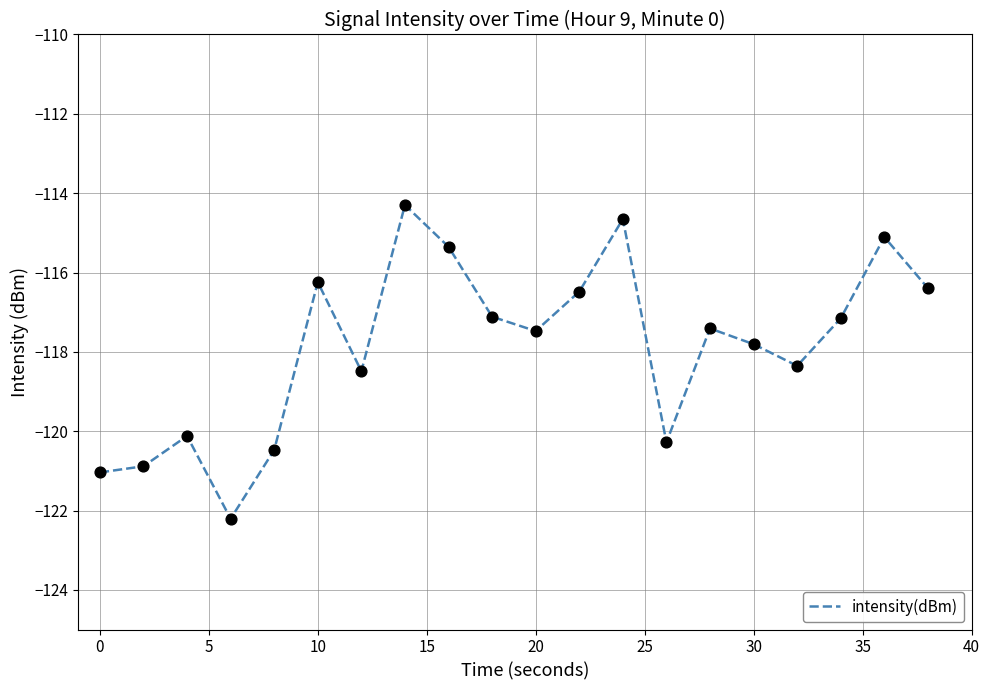

What is the minimum value shown in the chart?

-122.2